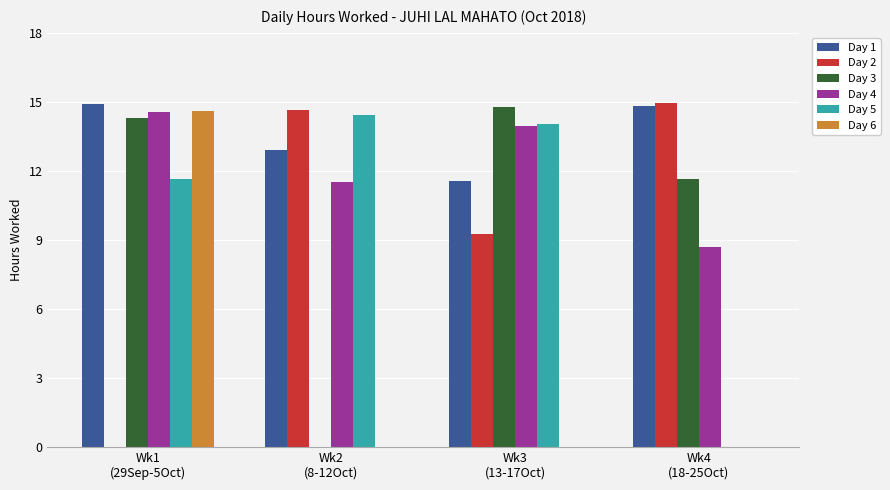

Does the chart contain stacked bars?

No